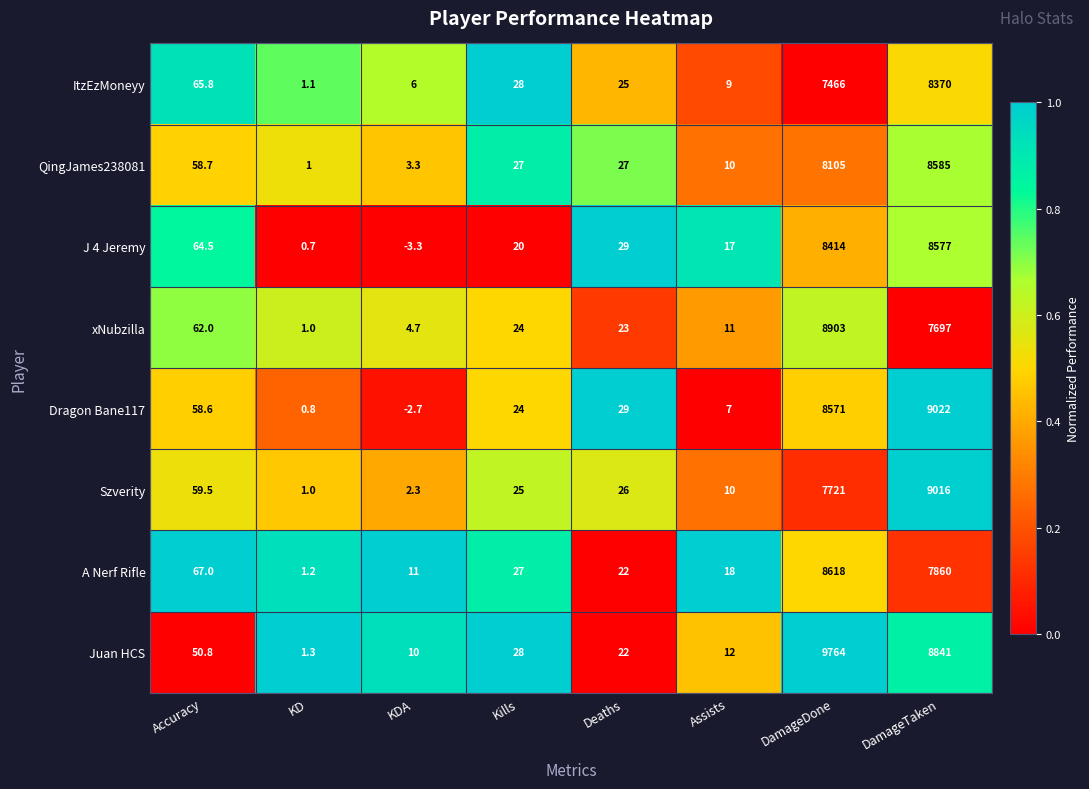

Which category has the highest value across all series?

DamageDone